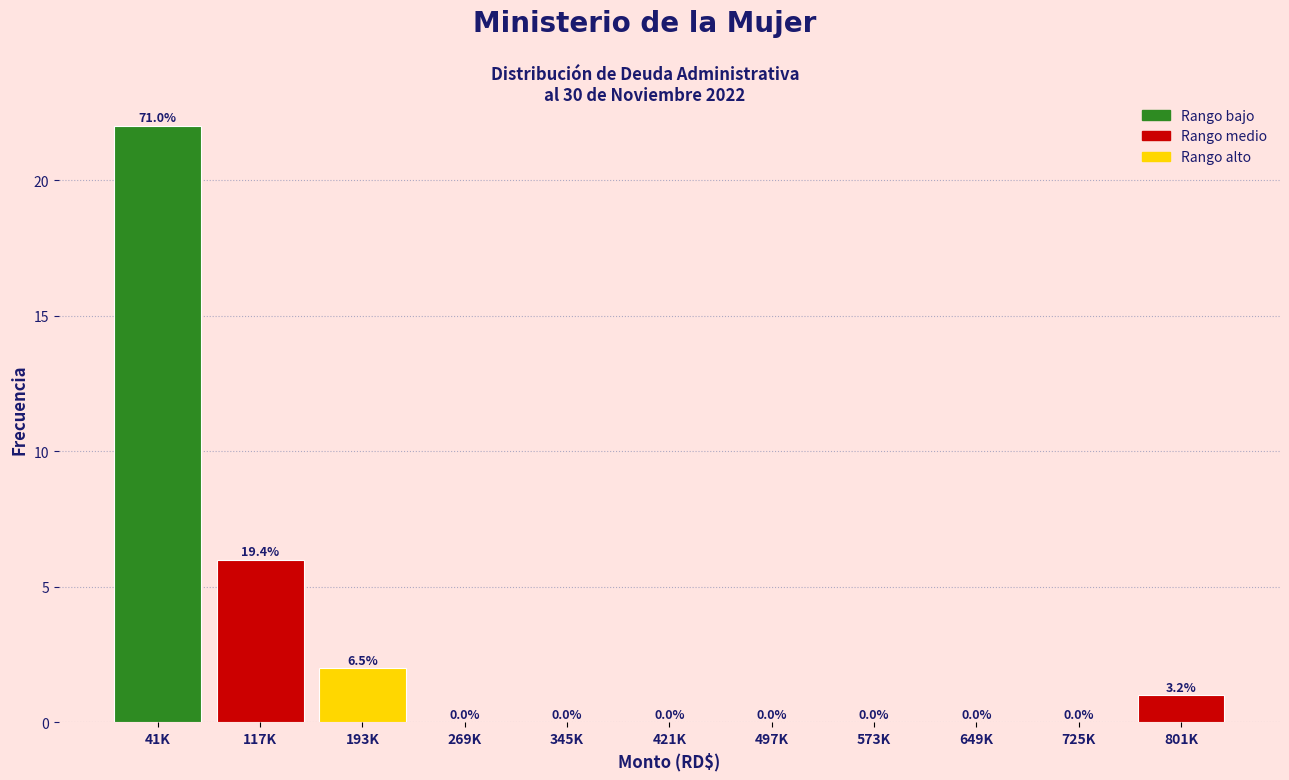

Reading left to right, extract all data points from this chart.

41K=22	117K=6	193K=2	269K=0	345K=0	421K=0	497K=0	573K=0	649K=0	725K=0	801K=1